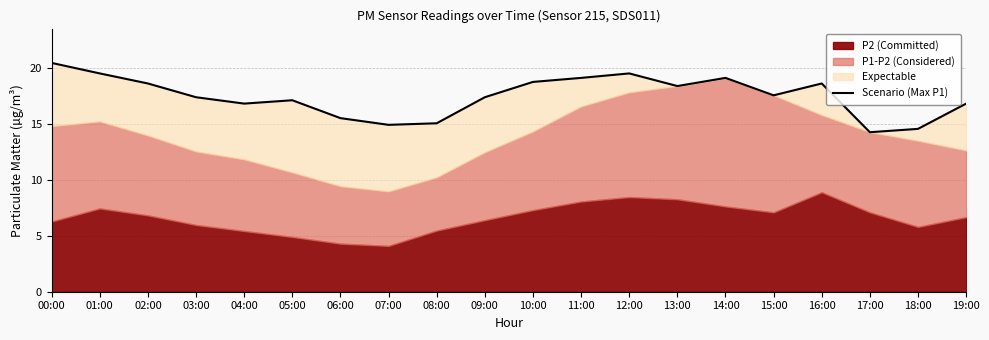

Reading right to left, list all the values displayed in this chart.

19:00=16.8	18:00=14.6	17:00=14.3	16:00=18.6	15:00=17.6	14:00=19.1	13:00=18.4	12:00=19.5	11:00=19.1	10:00=18.8	09:00=17.4	08:00=15.1	07:00=14.9	06:00=15.5	05:00=17.1	04:00=16.8	03:00=17.4	02:00=18.6	01:00=19.5	00:00=20.5